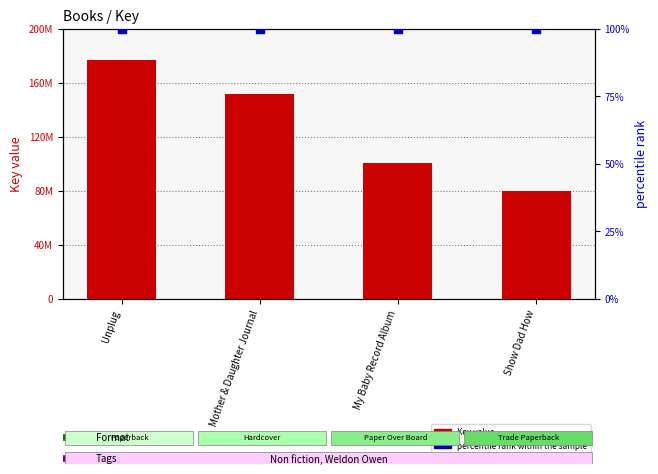

At how many categories does at least one series exceed 108681778?

2